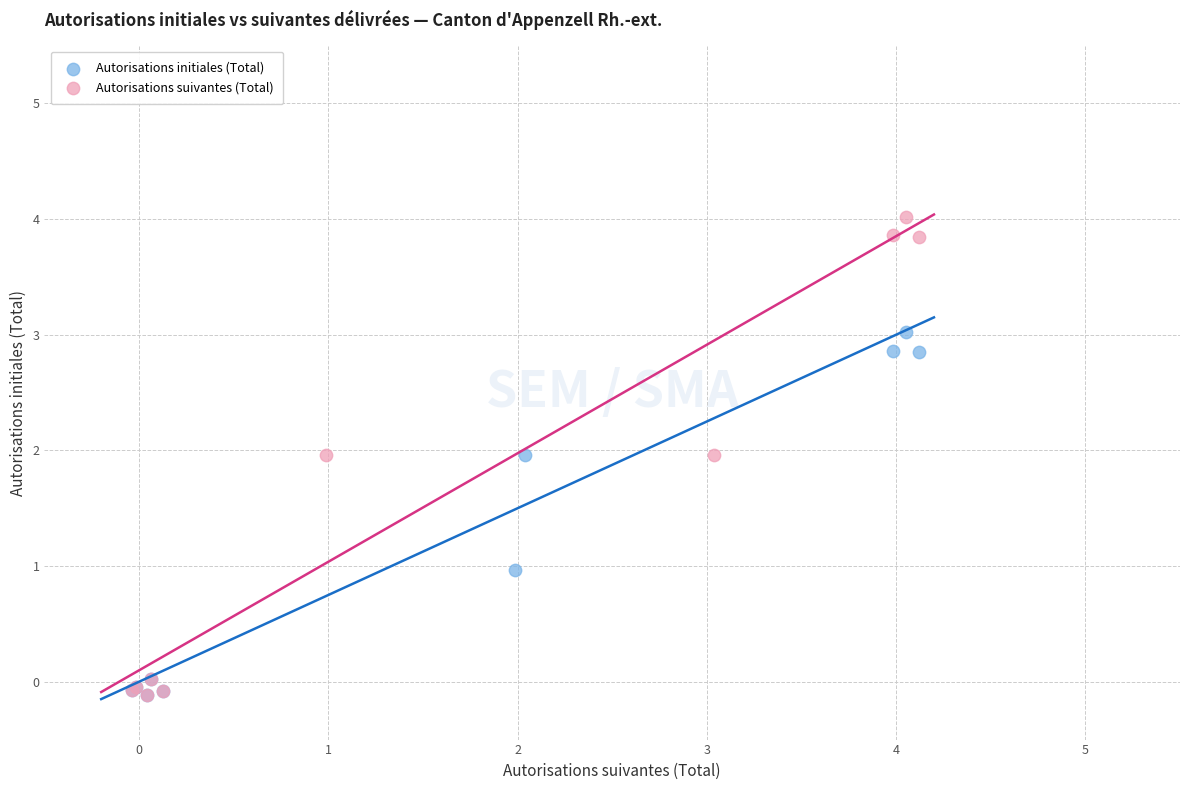

What are all the series names shown in the legend?

Autorisations initiales (Total), Autorisations suivantes (Total)